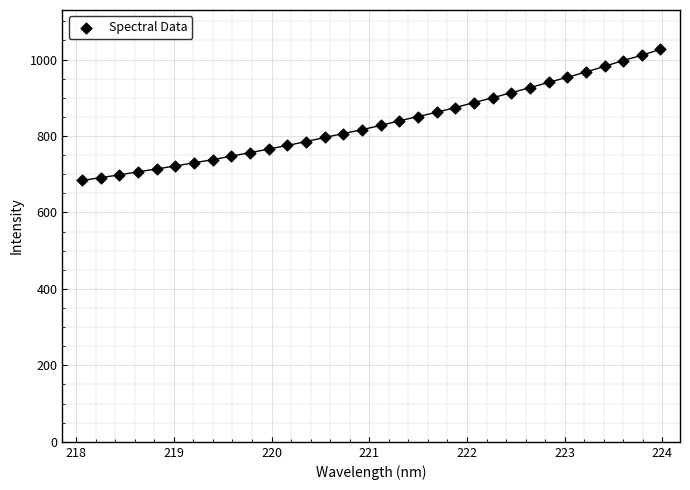

What is the range of Y values (max minus min)?

343.3